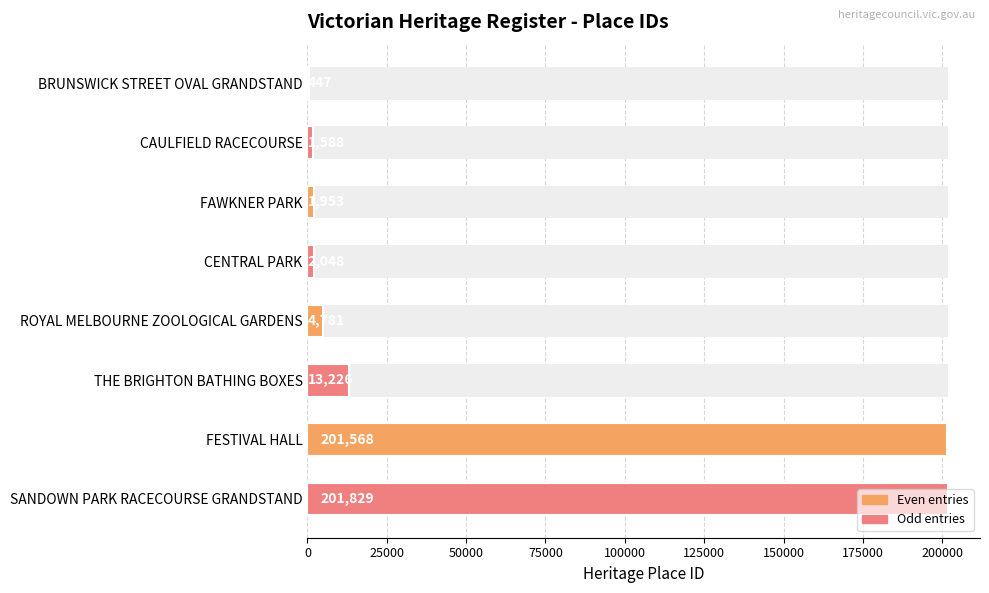

Count the number of values greater than 4781.

3